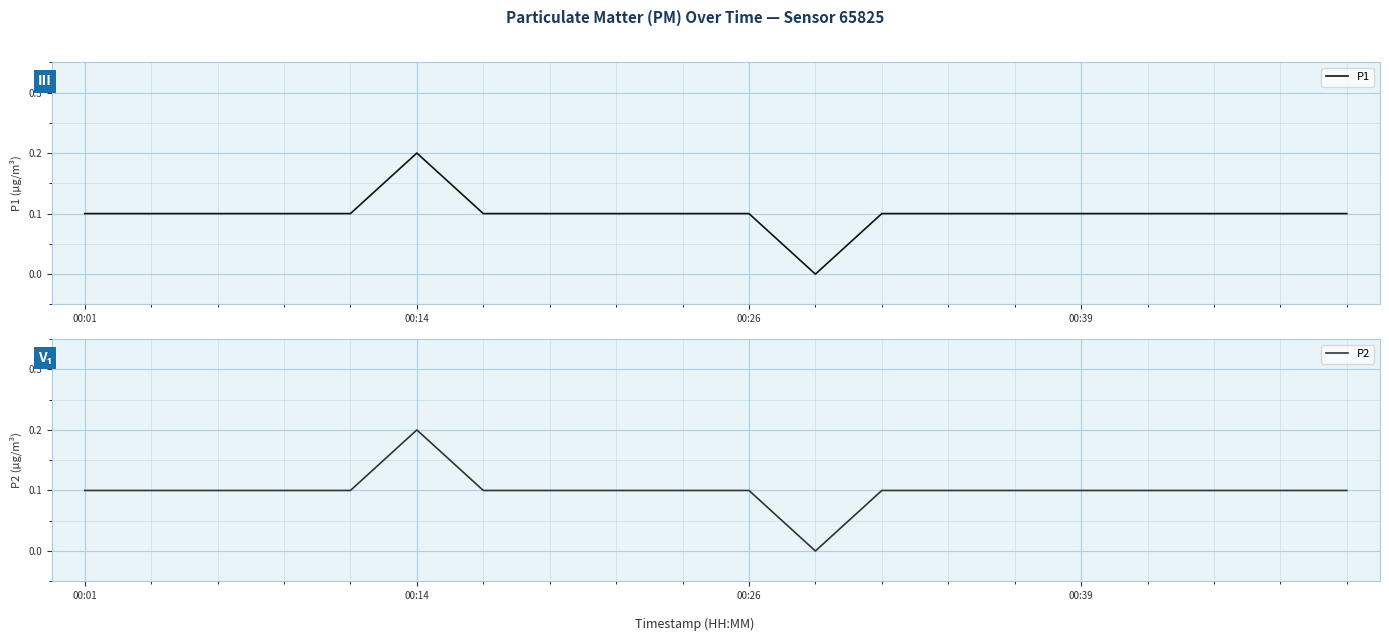

What is the value of the P1 point at the 16th from the left?

0.1